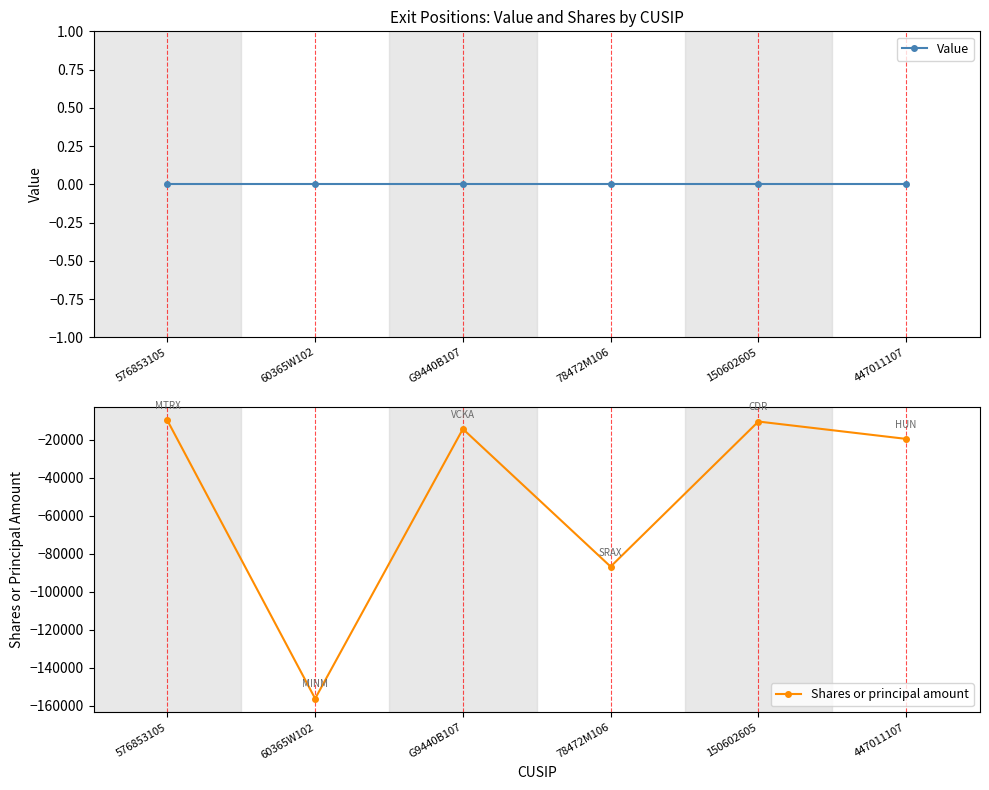

How many lines are shown in the chart?

2